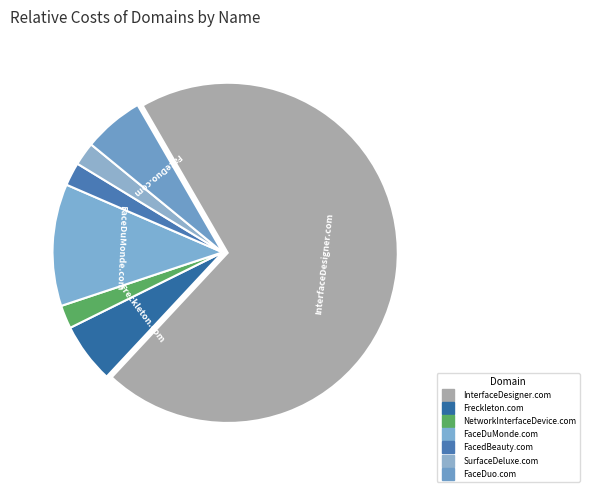

How many slices are in this pie chart?

7